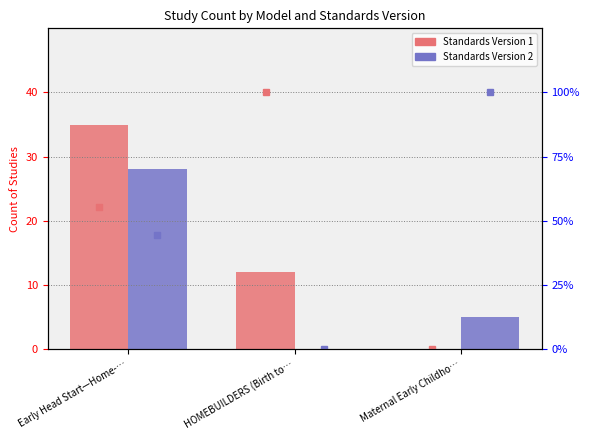

How many % V2 values are between 0 and 100?

3